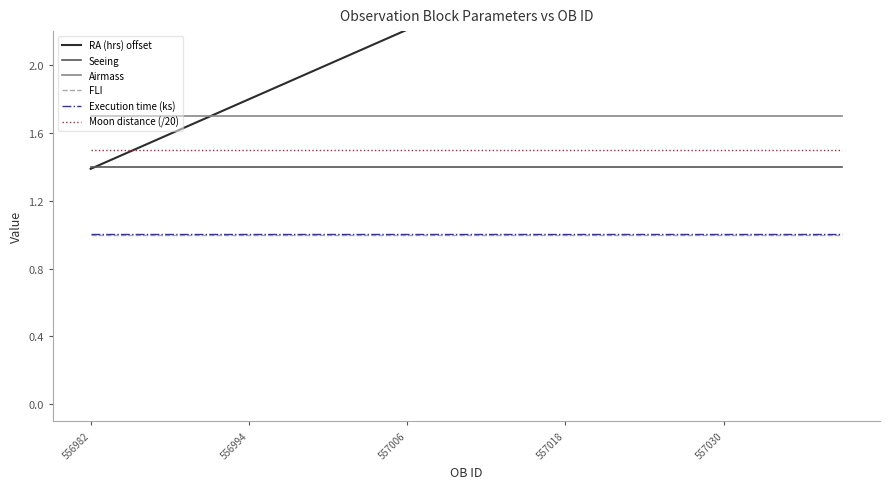

True or false: FLI and Moon distance (/20) cross at least once.

False